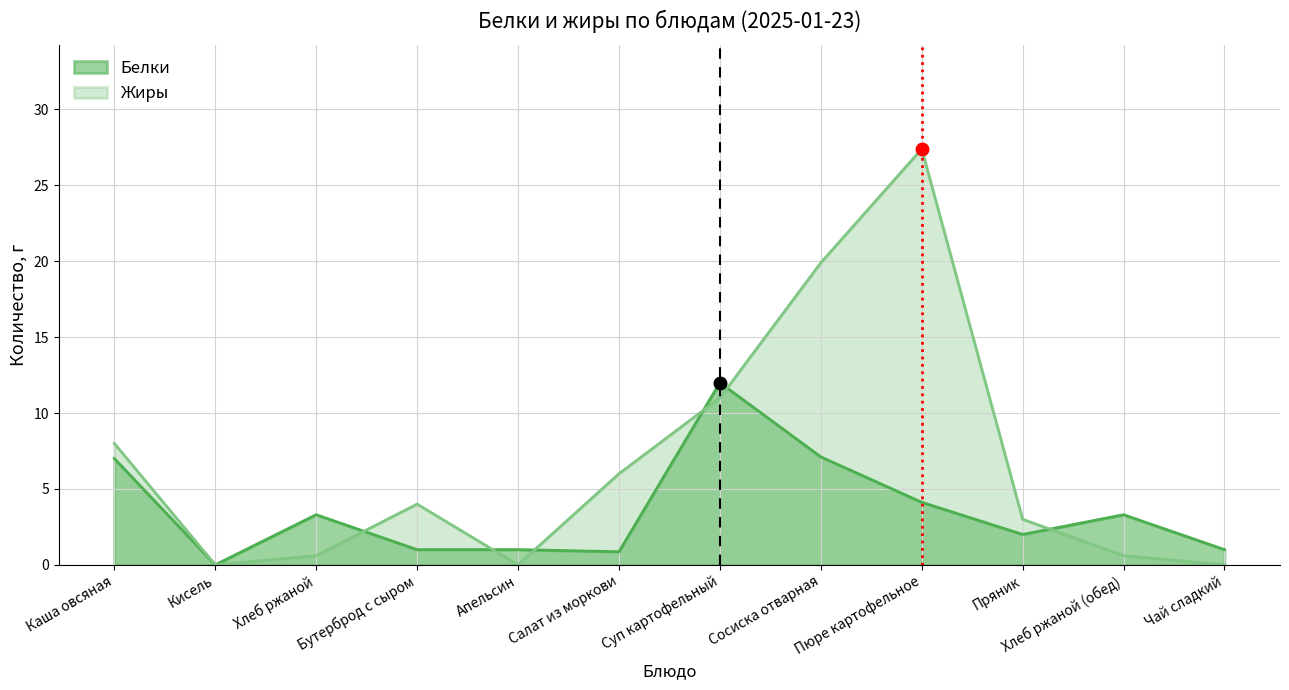

What are all the series names shown in the legend?

Белки, Жиры